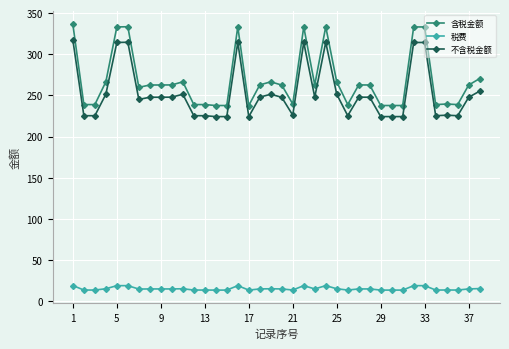

What are all the series names shown in the legend?

含税金额, 税费, 不含税金额